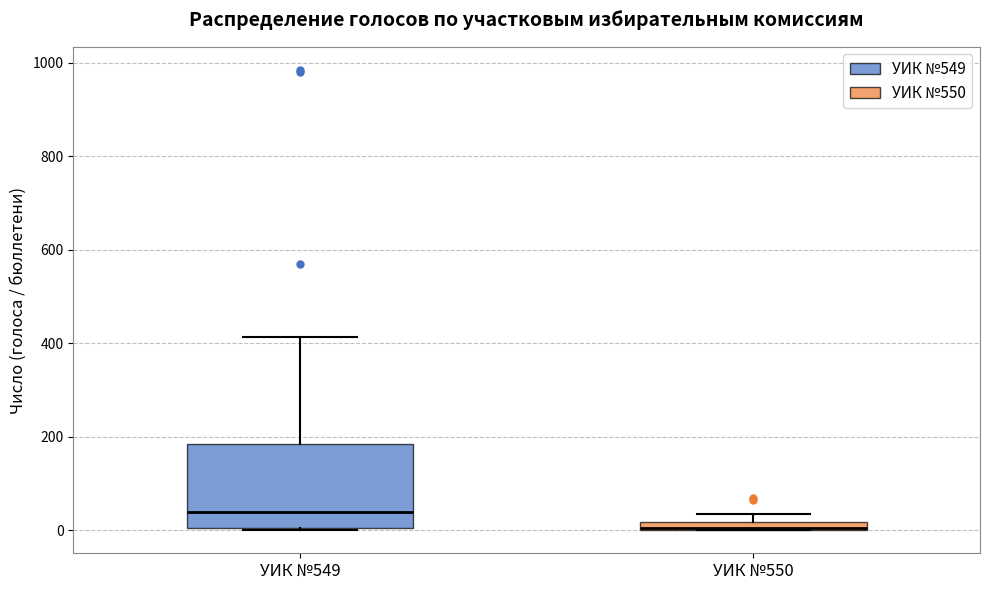

Which box is the tallest, from its lower edge to its upper edge?

УИК №549